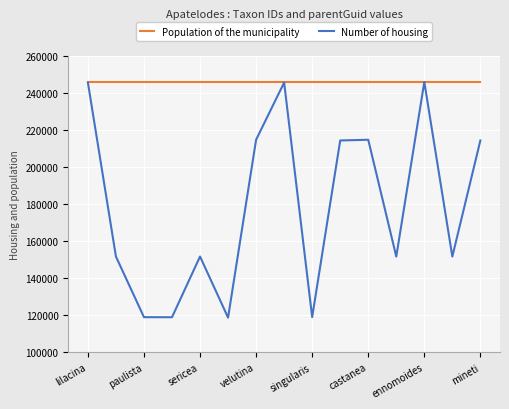

What are all the series names shown in the legend?

Population of the municipality, Number of housing